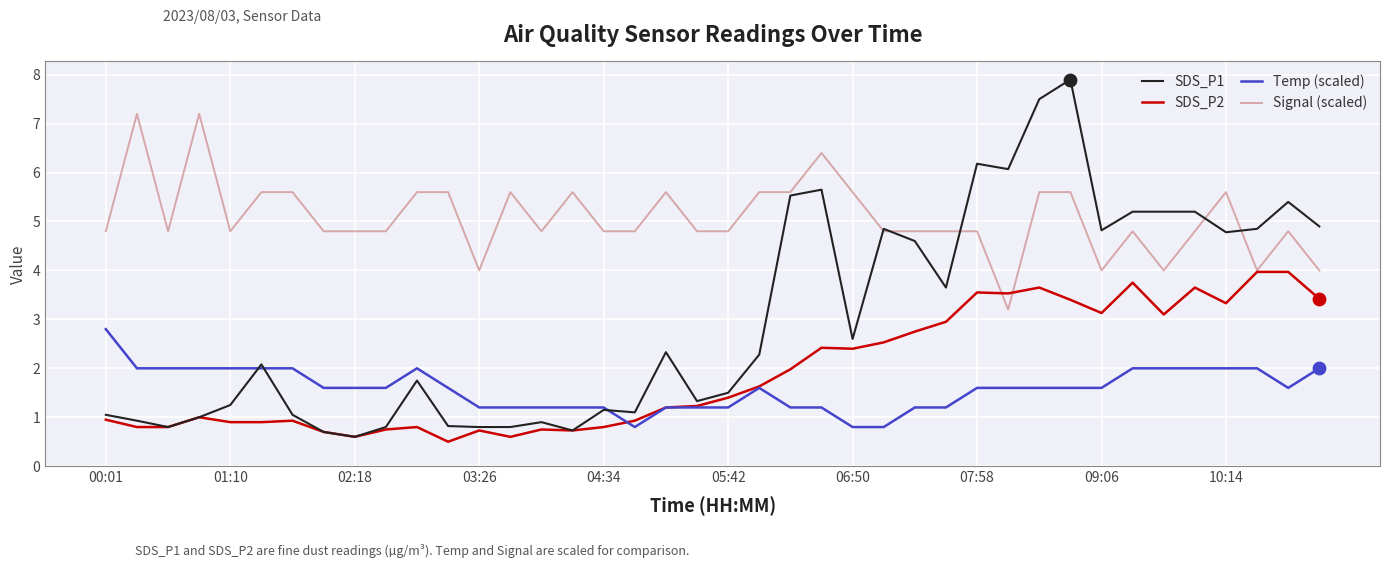

Which series has the largest total across all categories?

Signal (scaled)